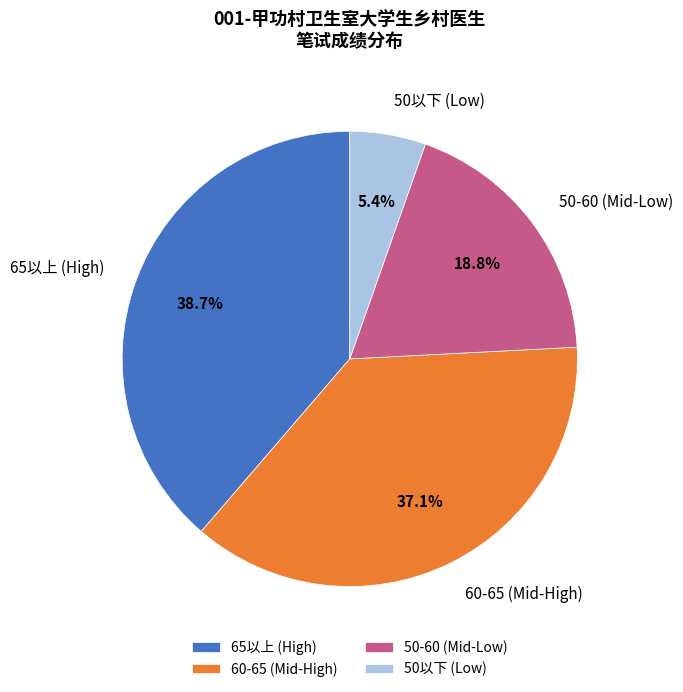

Rank the categories by value from highest to lowest.

65以上 (High), 60-65 (Mid-High), 50-60 (Mid-Low), 50以下 (Low)